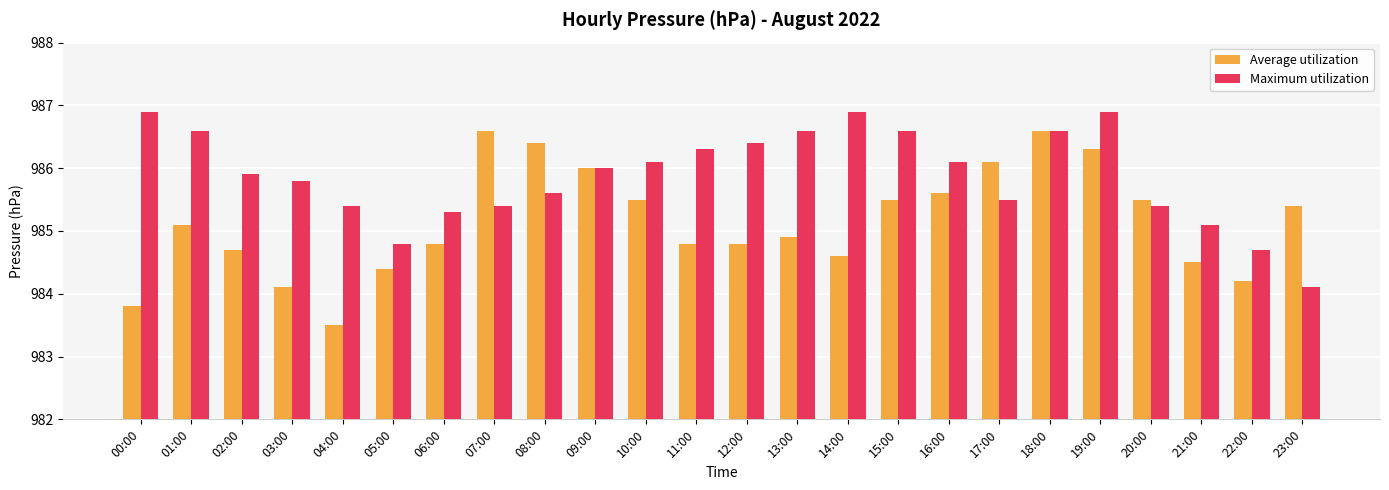

What is the difference between the maximum and second lowest values in the Maximum utilization series?

2.2